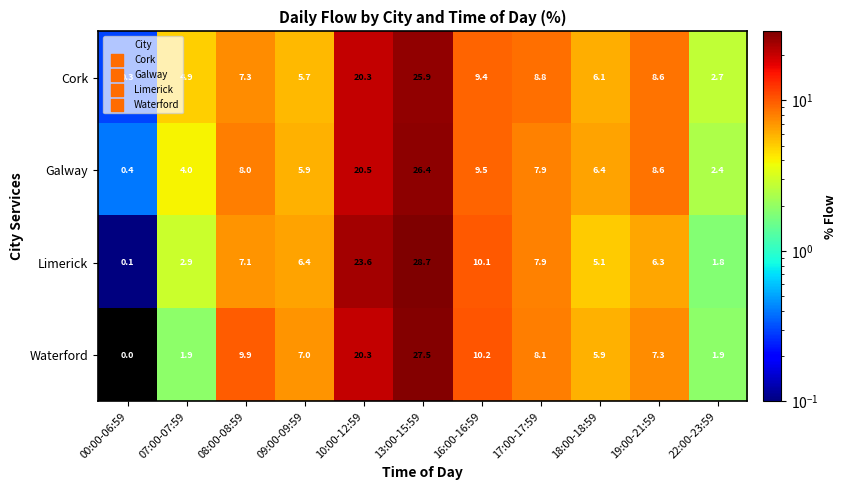

Read the Cork value at 08:00-08:59.

7.3